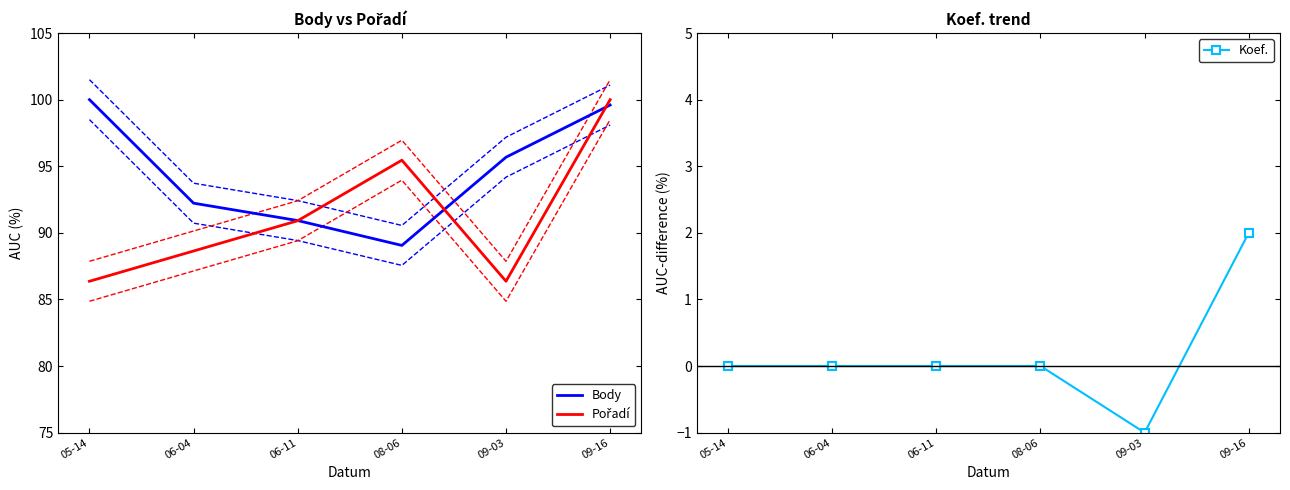

What is the lowest value of the Body series?

89.1